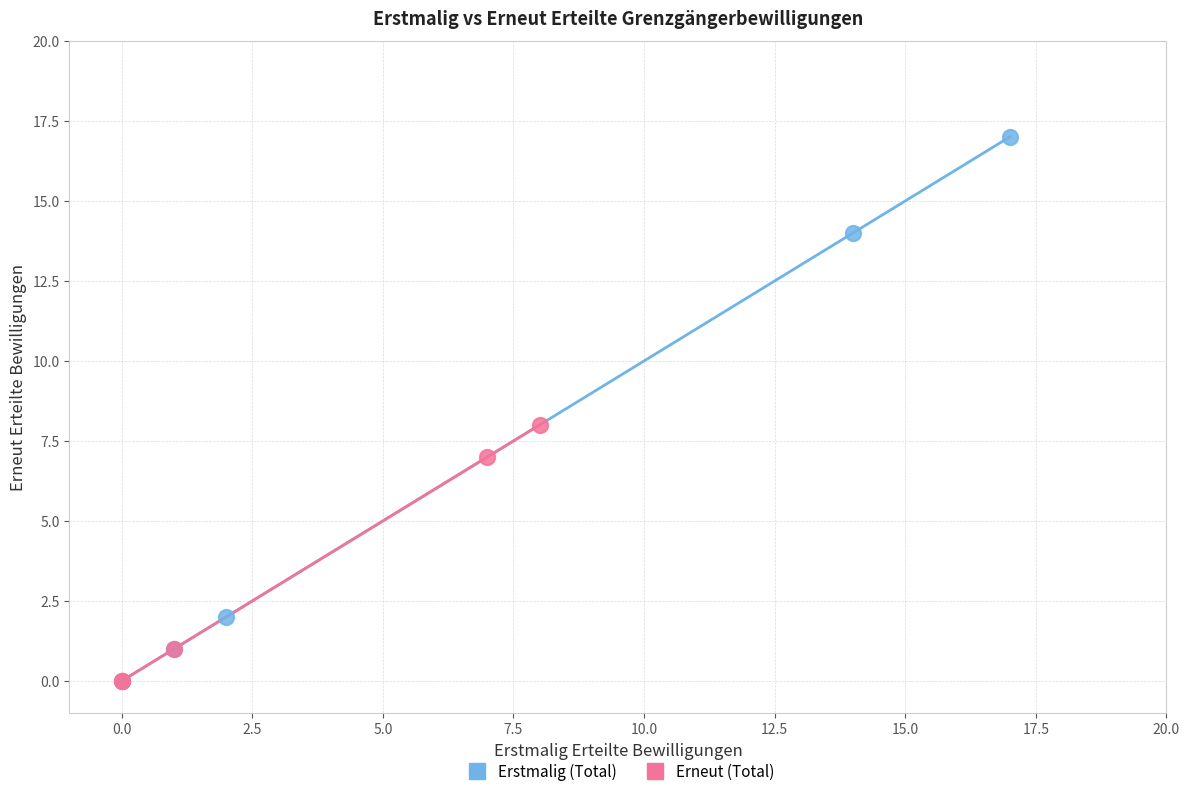

Which series contains the highest Y value?

Erstmalig (Total)